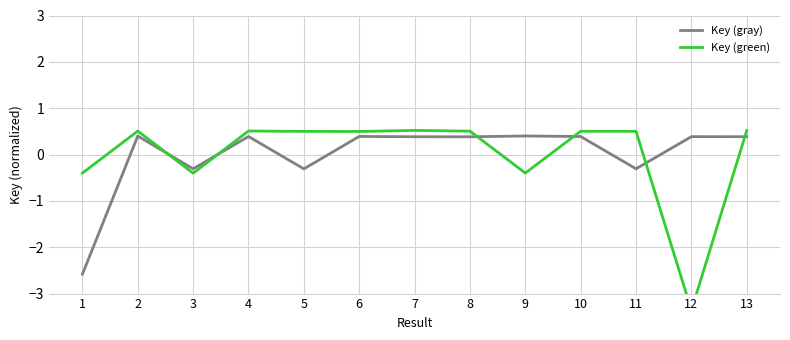

True or false: Key (gray) has a value of 0.4 at 6.

True